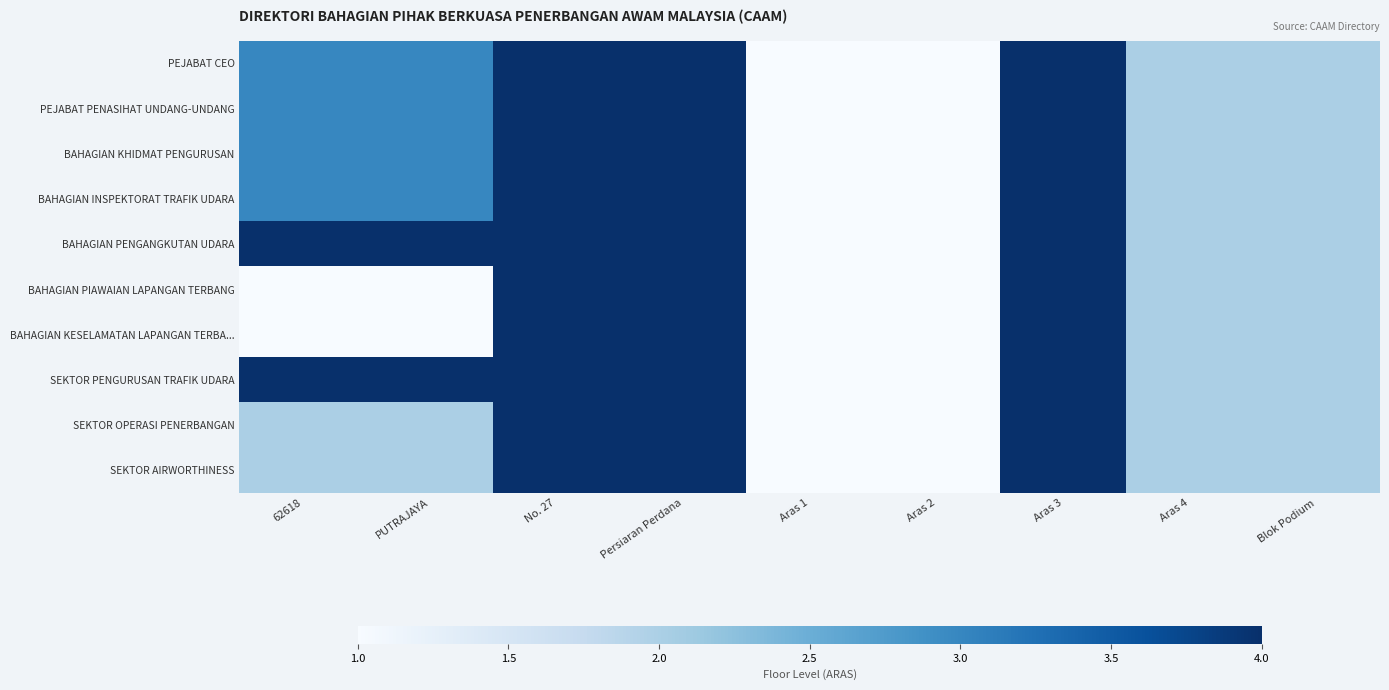

What is the maximum value shown in the chart?

4